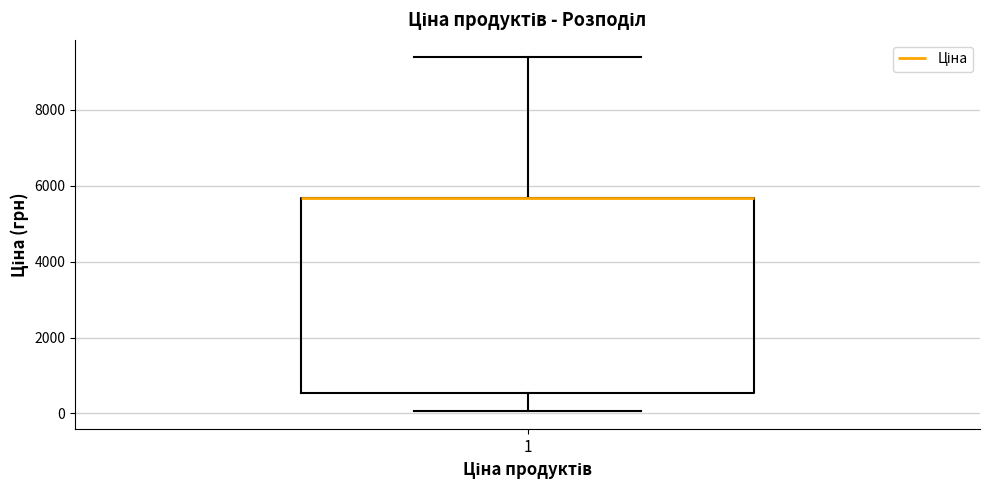

Where is the upper edge of the box at x = 1 on the y-axis? The values are not printed on the chart, so give them approximately, as read against the axis.

5600